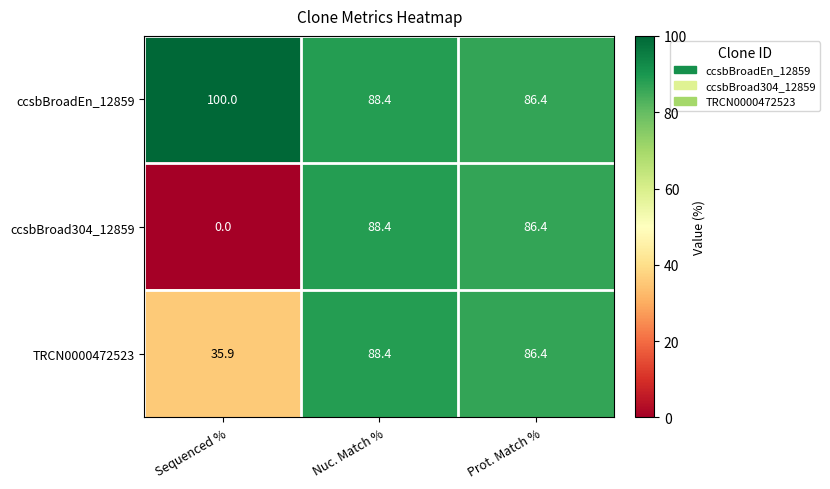

The ccsbBroad304_12859 series shows 29.7 at Sequenced %. True or false?

False